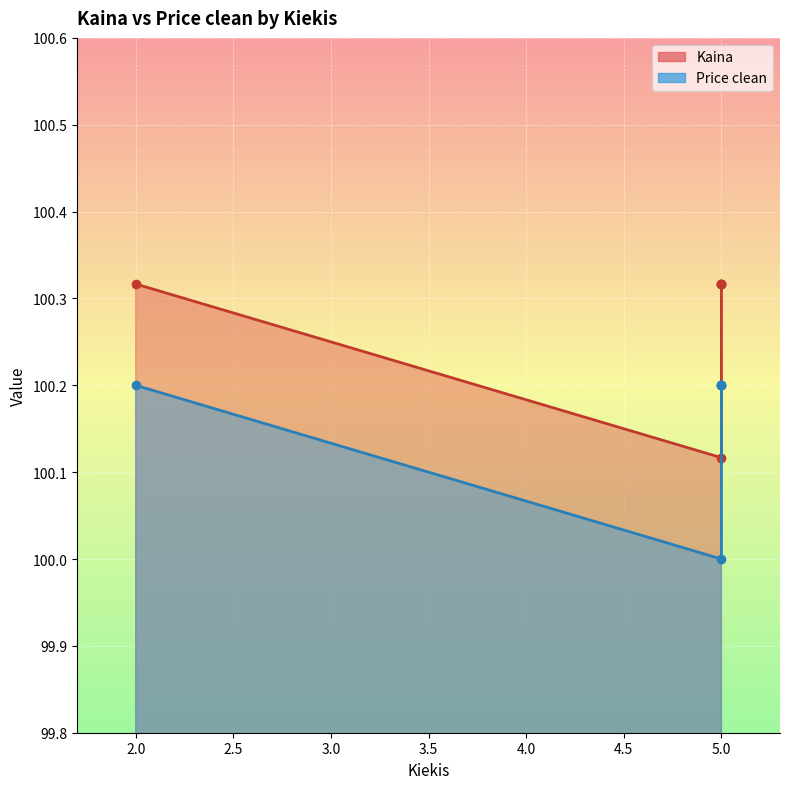

At which category is the sum across all series the highest?

2.0